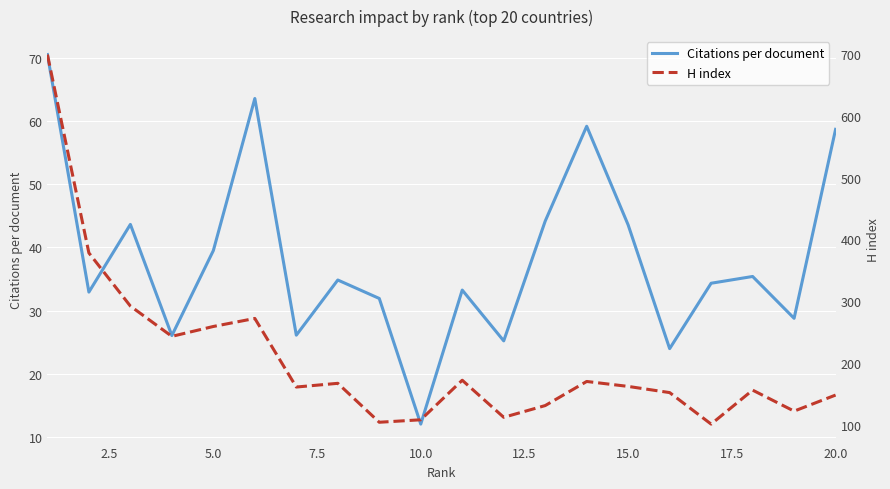

What is the highest value of the Citations per document series?

70.5